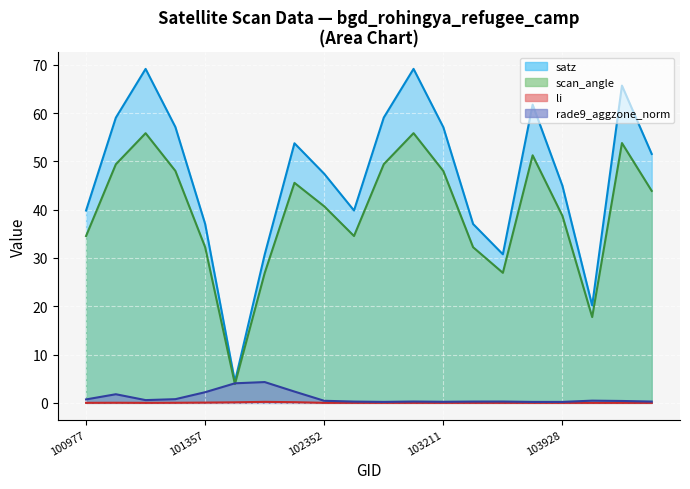

True or false: rade9_aggzone_norm (line) and satz (line) intersect in this chart.

False